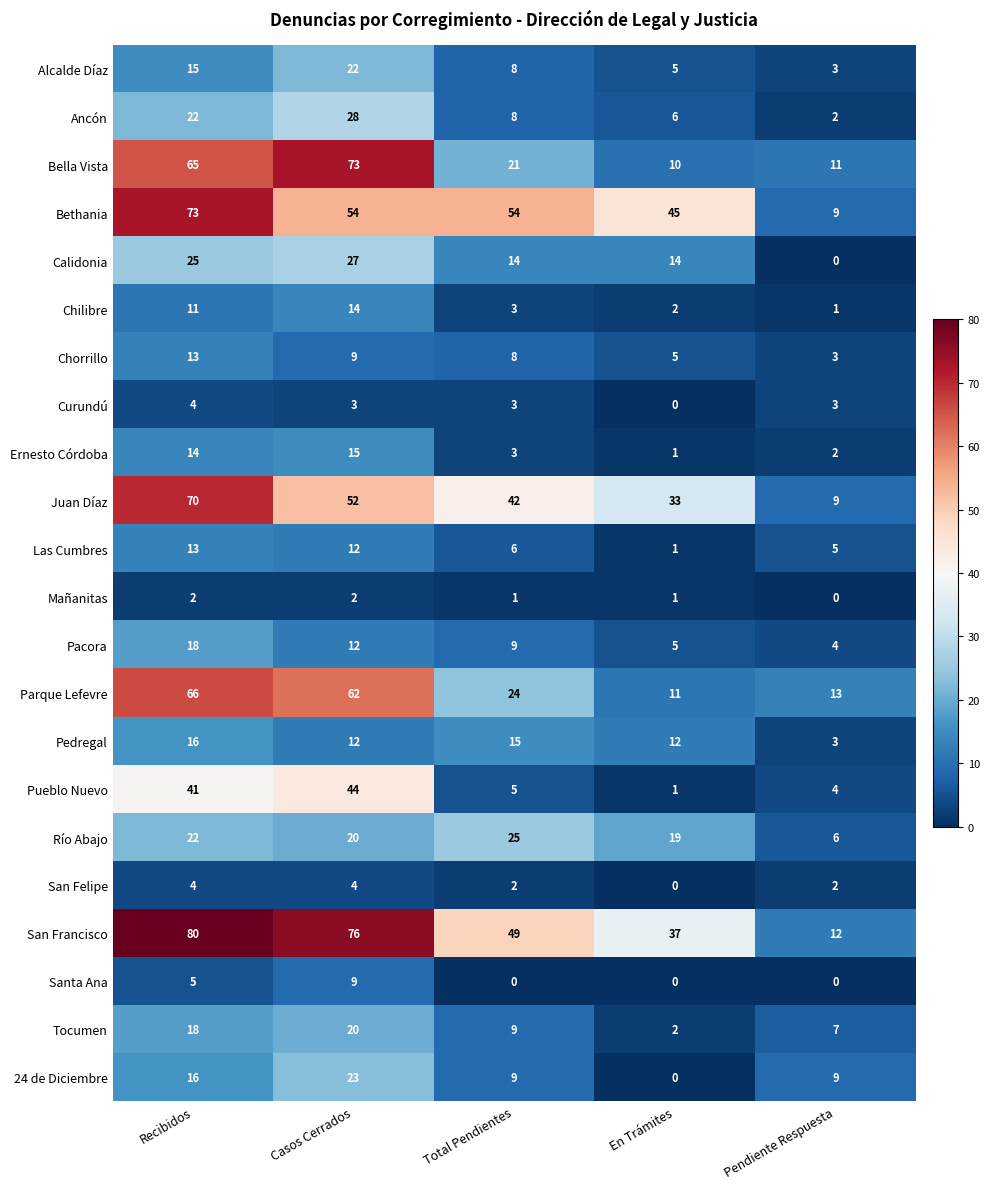

What is the sum of the San Francisco values at Pendiente Respuesta and En Trámites?

49